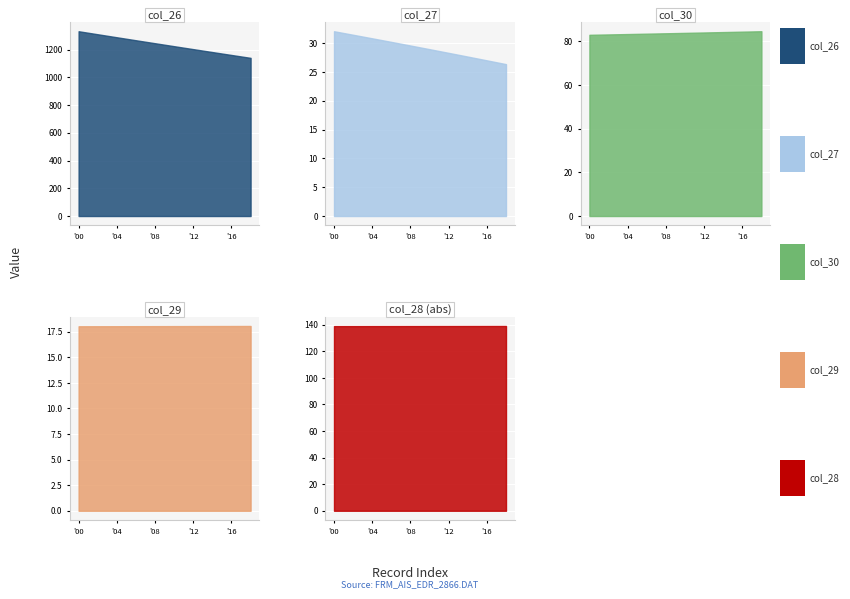

The col_26 series shows 2040.5 at '16. True or false?

False